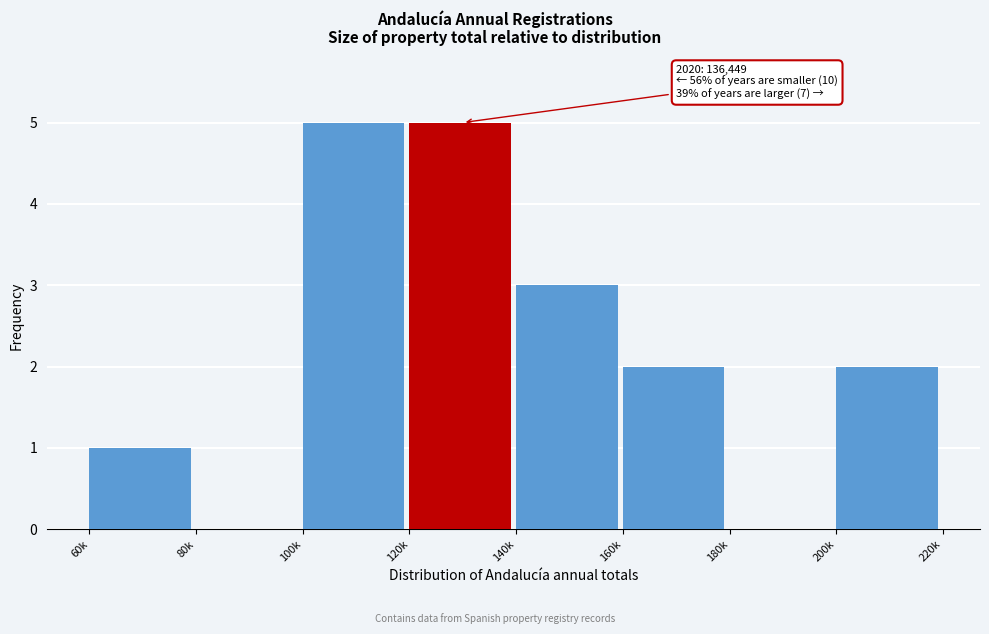

Reading left to right, what are all the values shown in this chart?

60k=1	80k=0	100k=5	120k=5	140k=3	160k=2	180k=0	200k=2